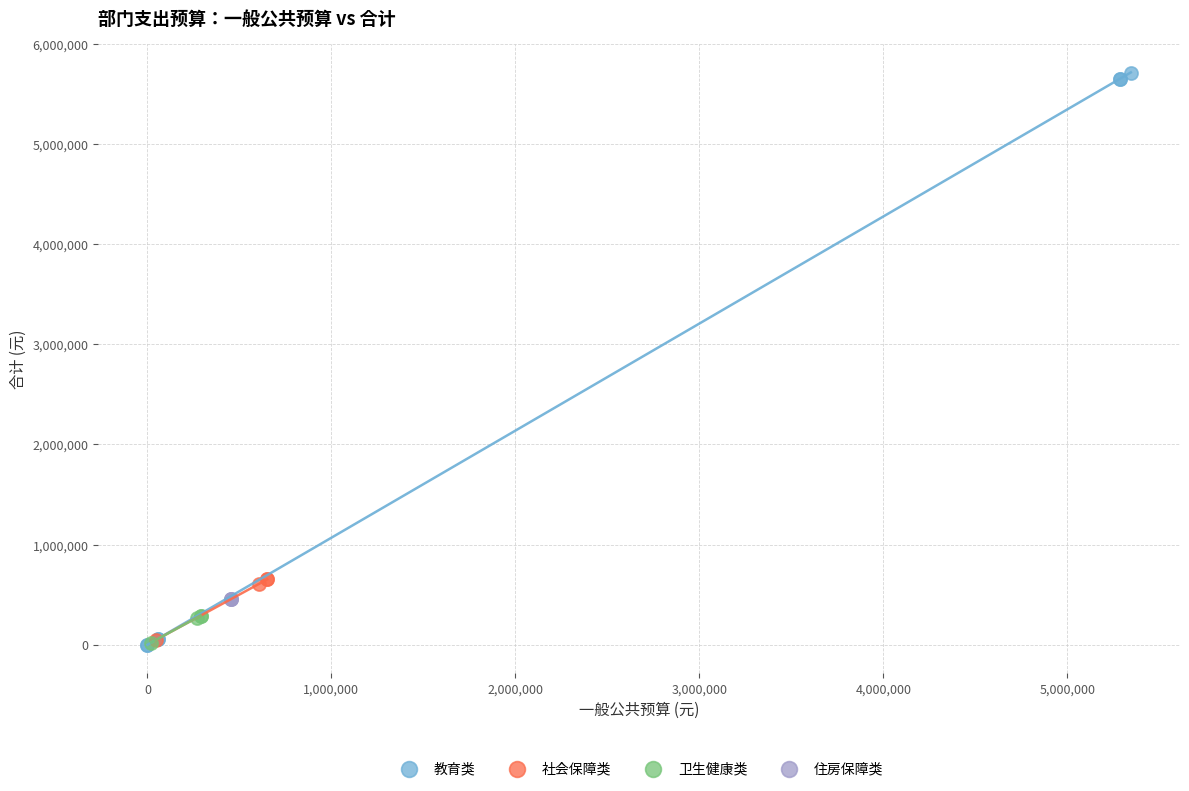

What are all the series names shown in the legend?

教育类, 社会保障类, 卫生健康类, 住房保障类